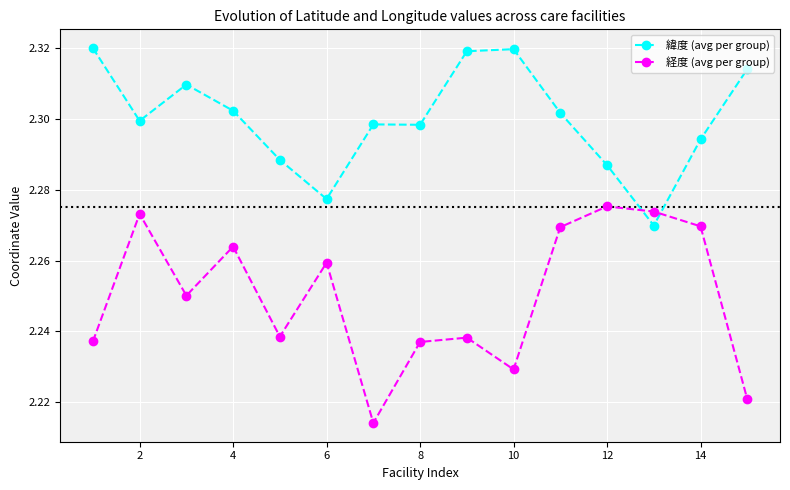

Which series has the largest total across all categories?

緯度 (avg per group)